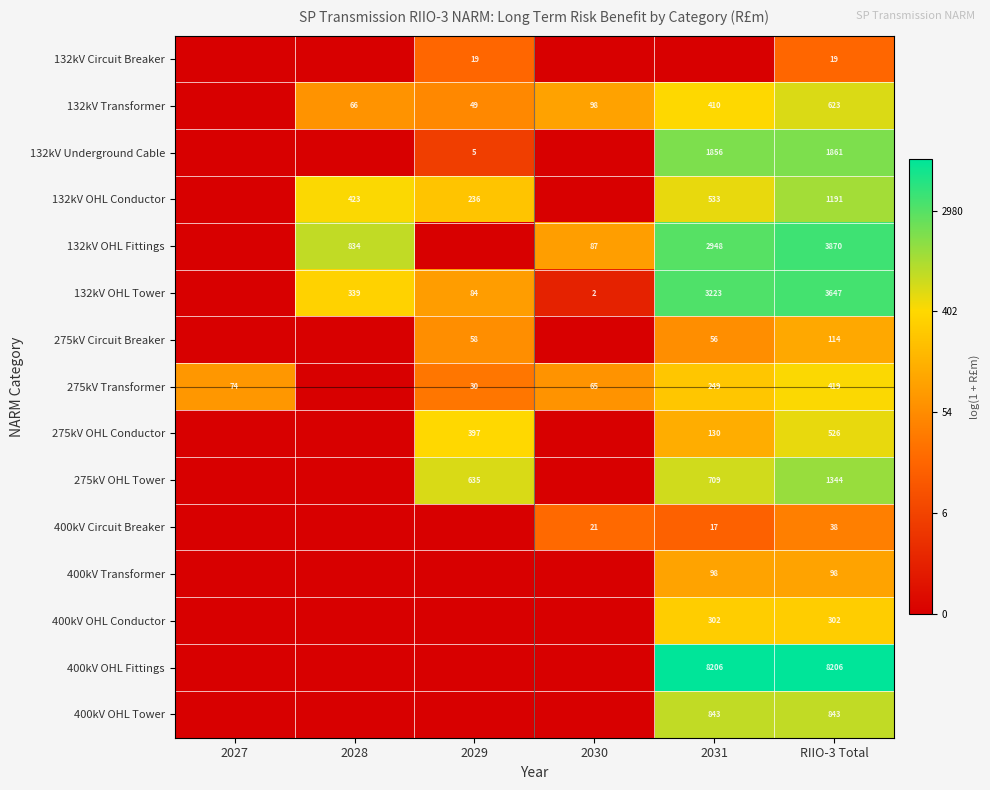

At which category is the sum across all series the highest?

RIIO-3 Total